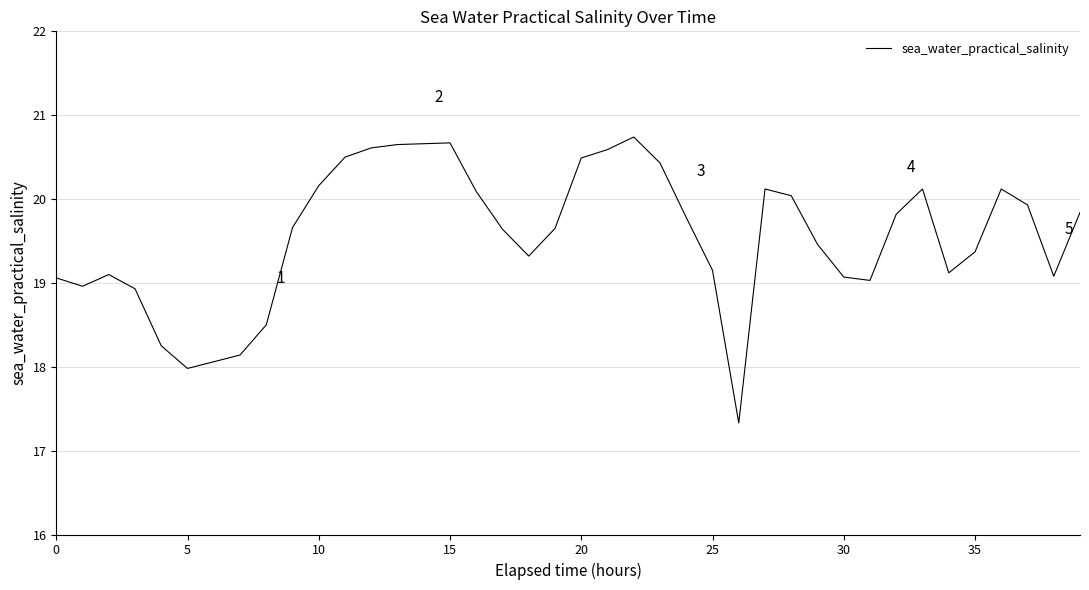

What is the difference between the maximum and minimum values?

3.4